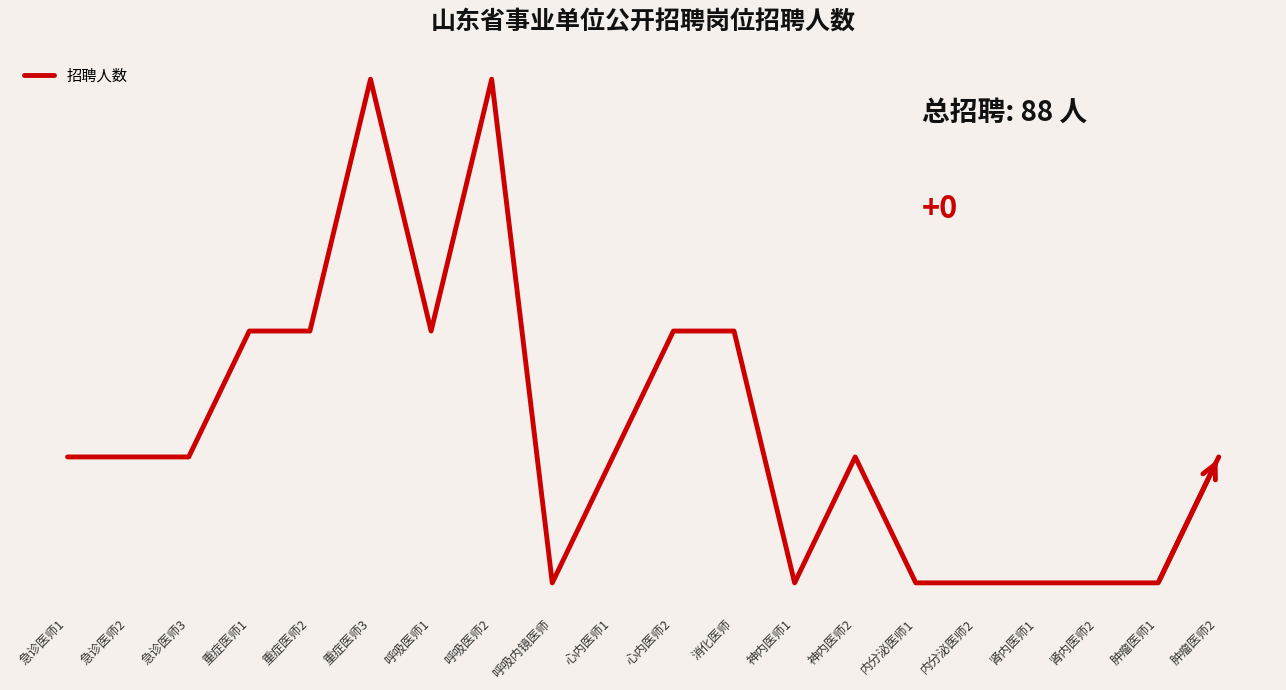

What is the label of the 1st point from the right?

肿瘤医师2